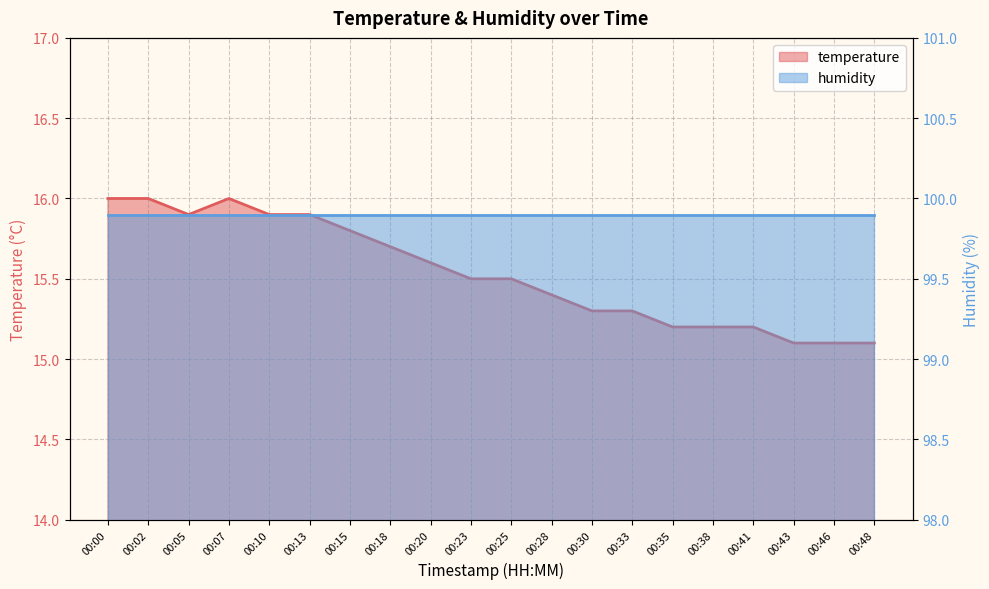

What is the average value?

15.5